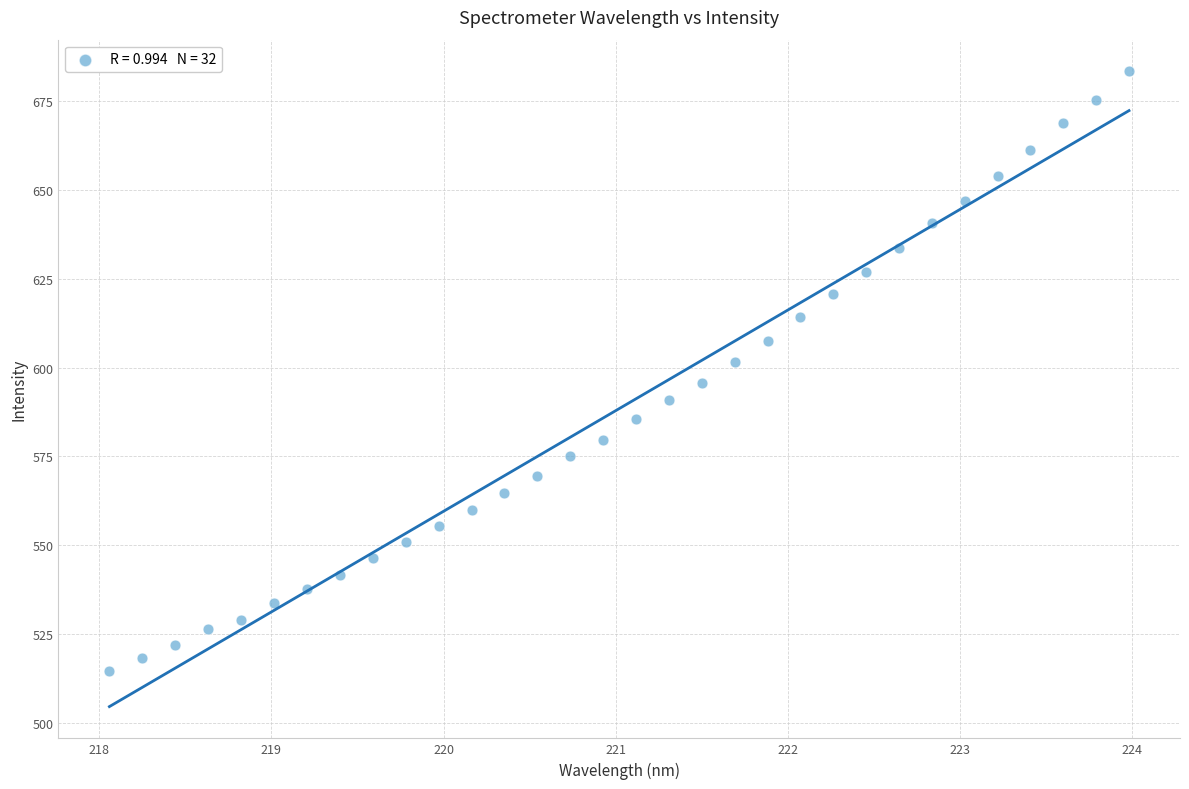

What is the range of Y values (max minus min)?

168.9